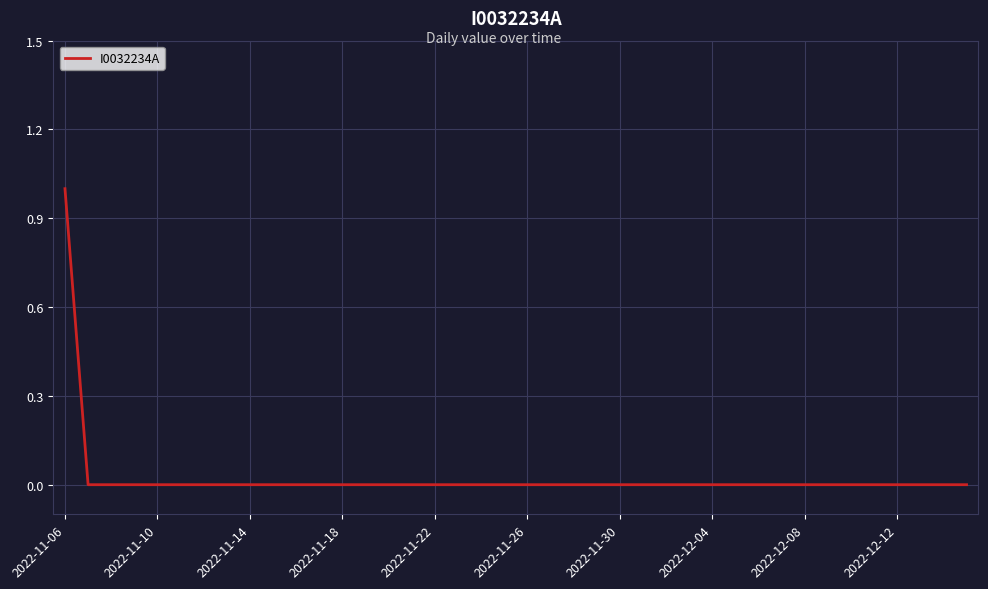

Does the chart display data point markers on the line(s)?

No